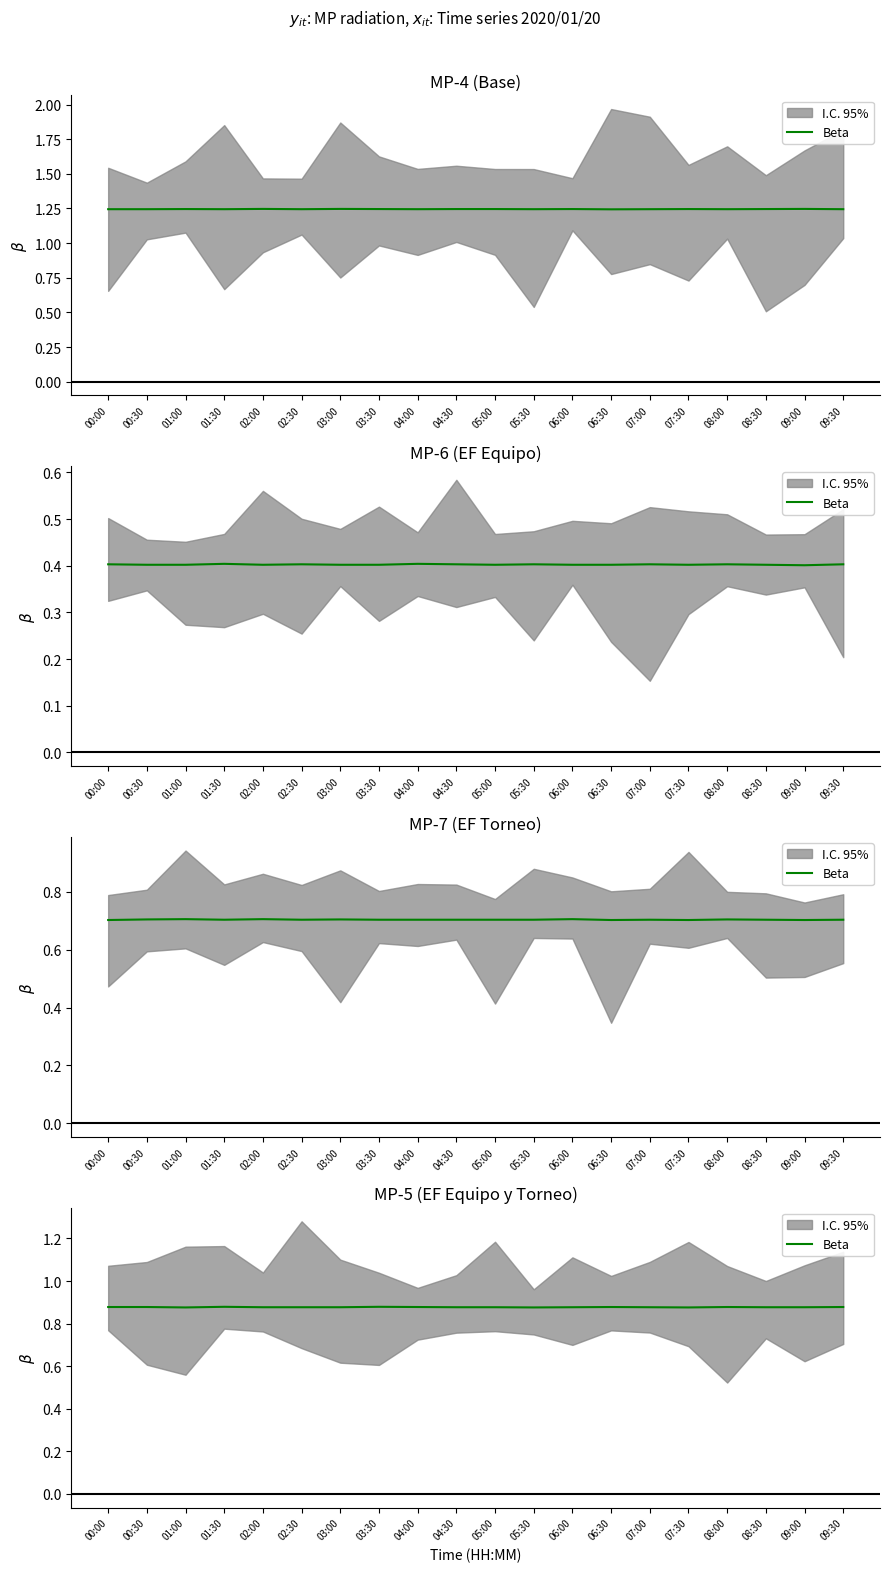

What is the value of the 7th point from the left?

0.9